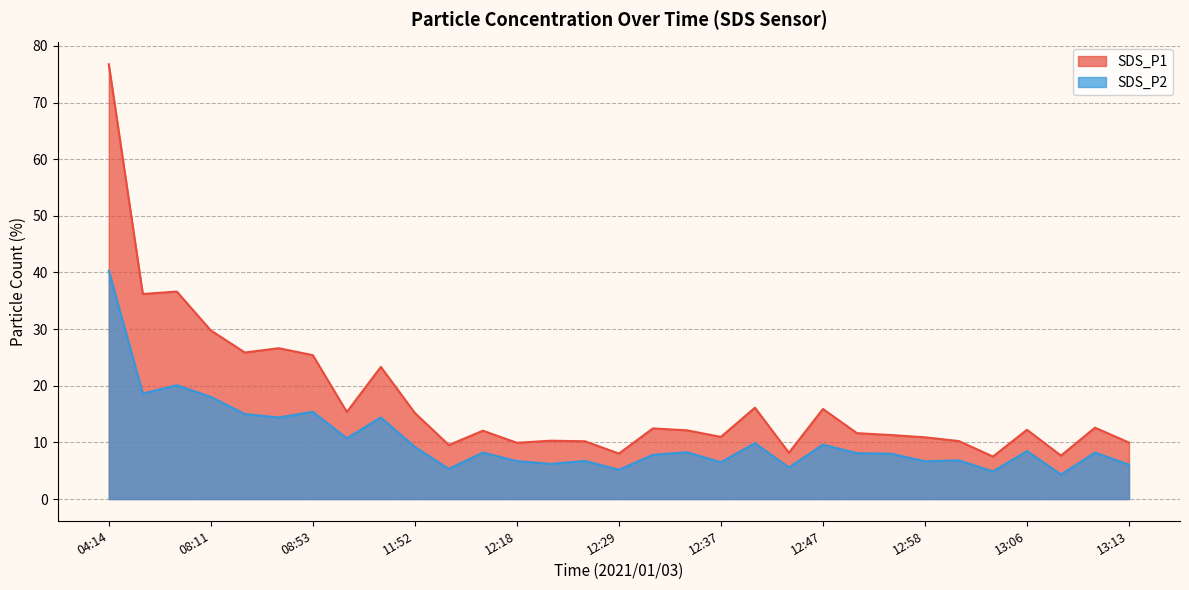

True or false: SDS_P1 and SDS_P2 intersect in this chart.

False